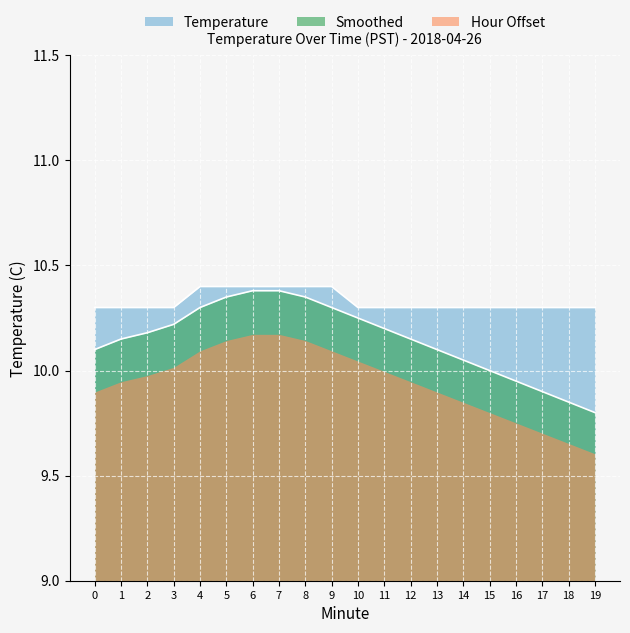

The Temperature series shows 10.3 at 10. True or false?

True